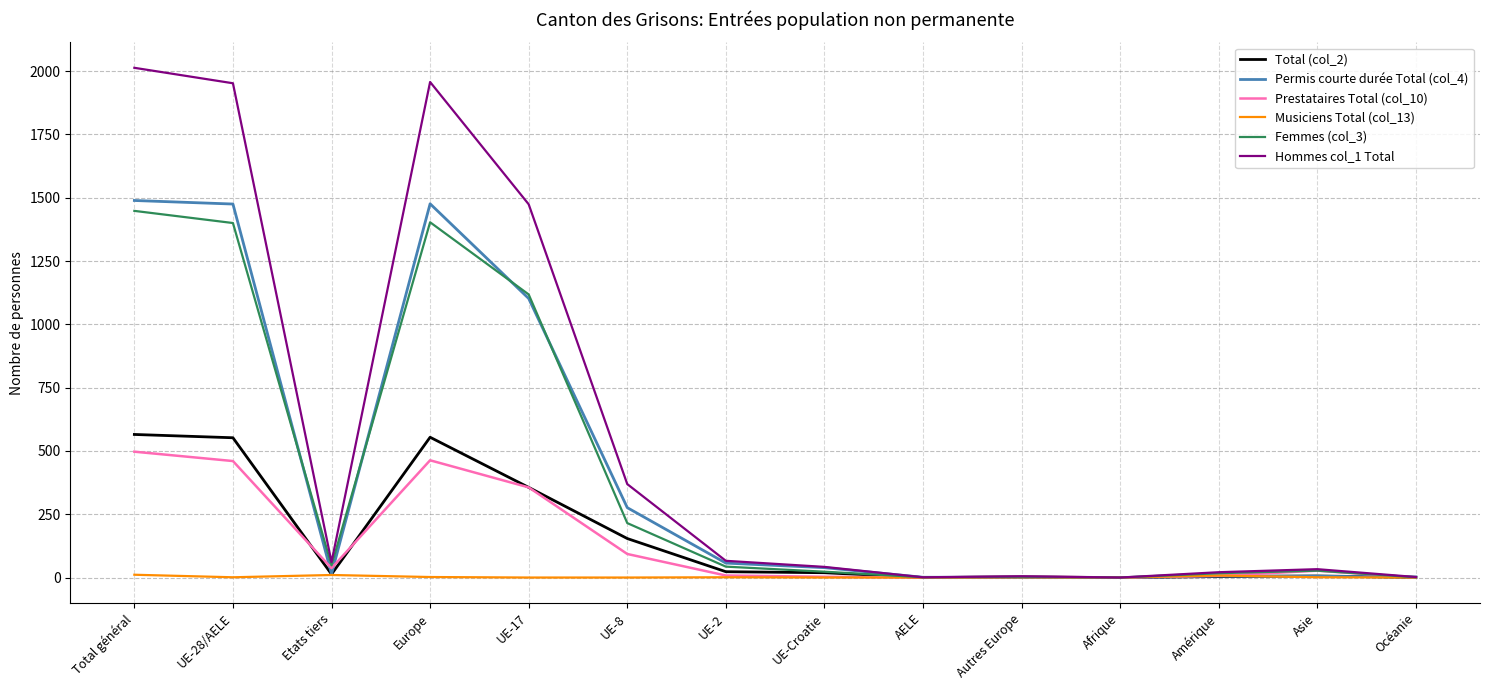

How many series are shown in this chart?

6